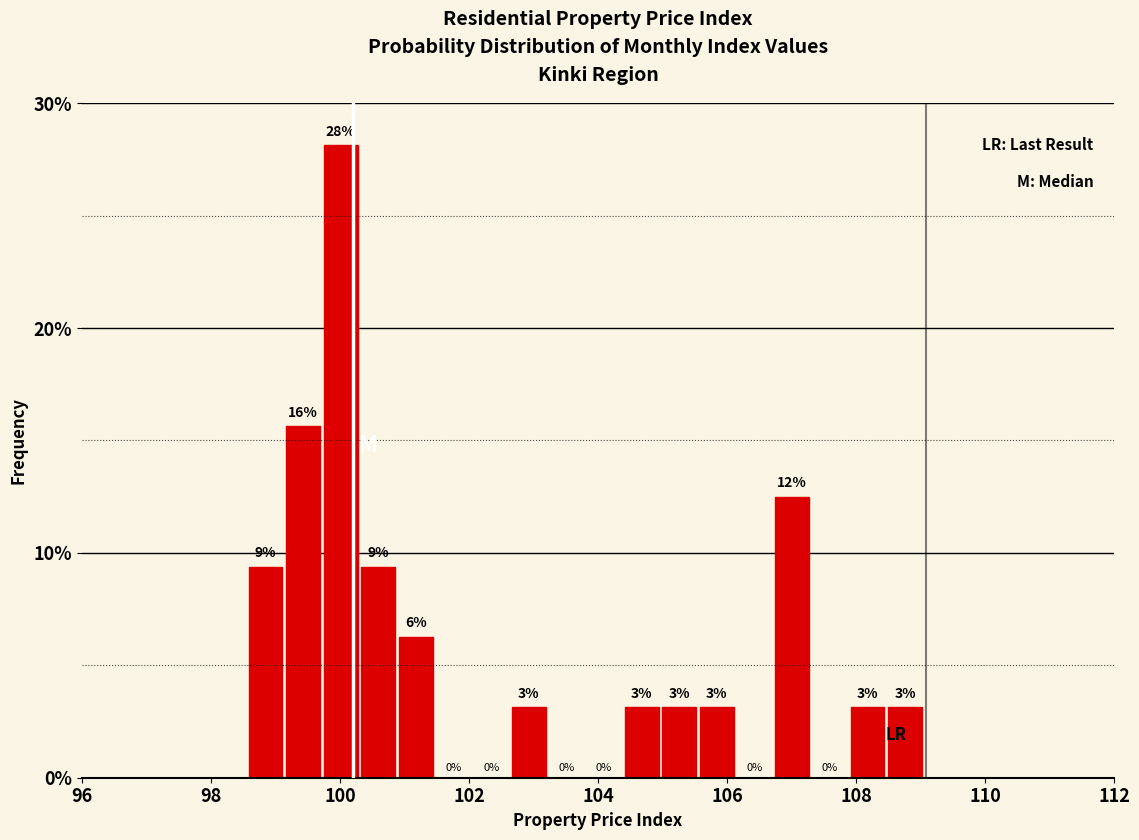

Read against the x-axis, roughly where is the centre of the tallest bar?

100.0